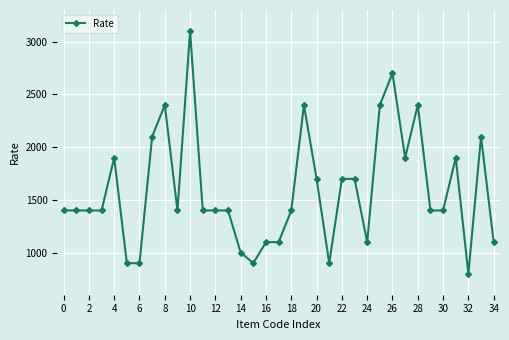

What is the average value?

1588